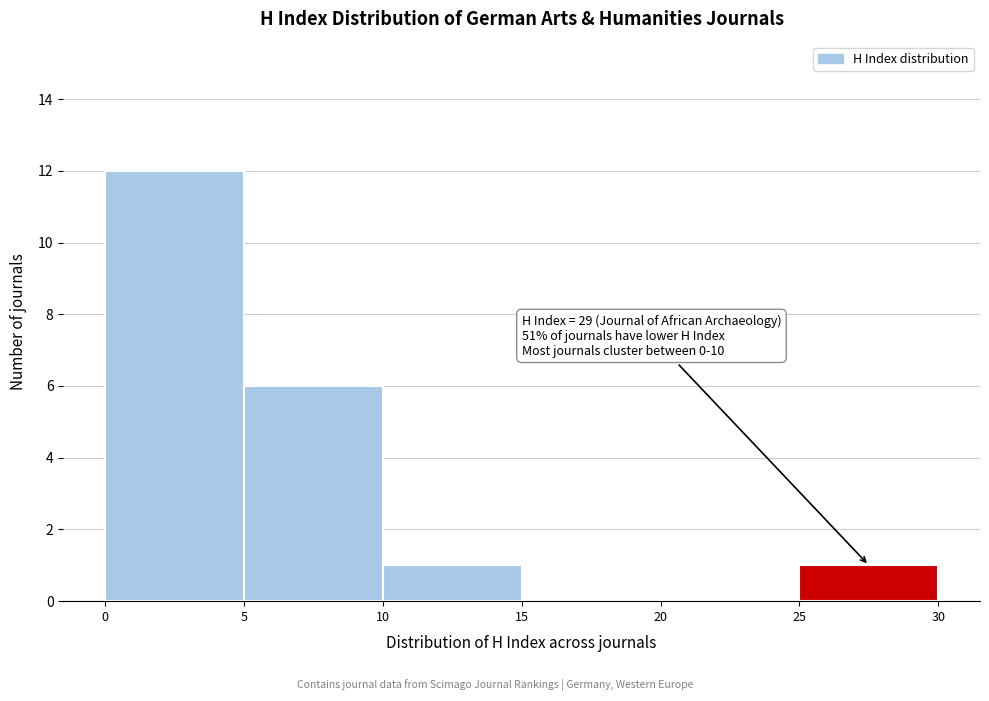

Which range on the x-axis has the tallest bar?

0 to 5